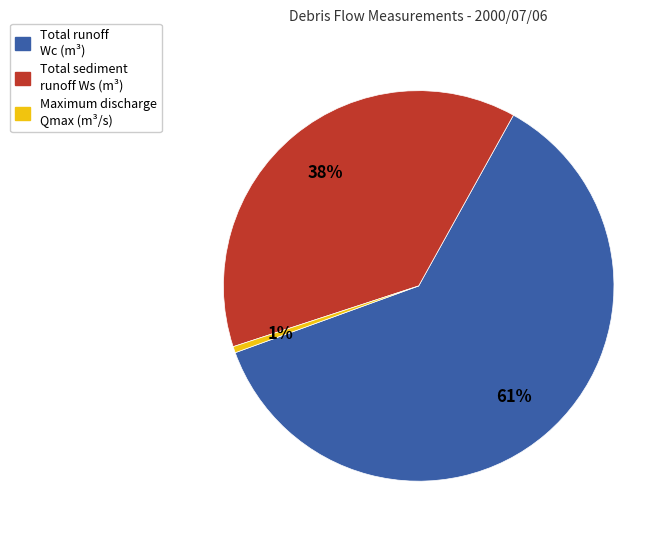

Is there a majority slice in this chart?

Yes